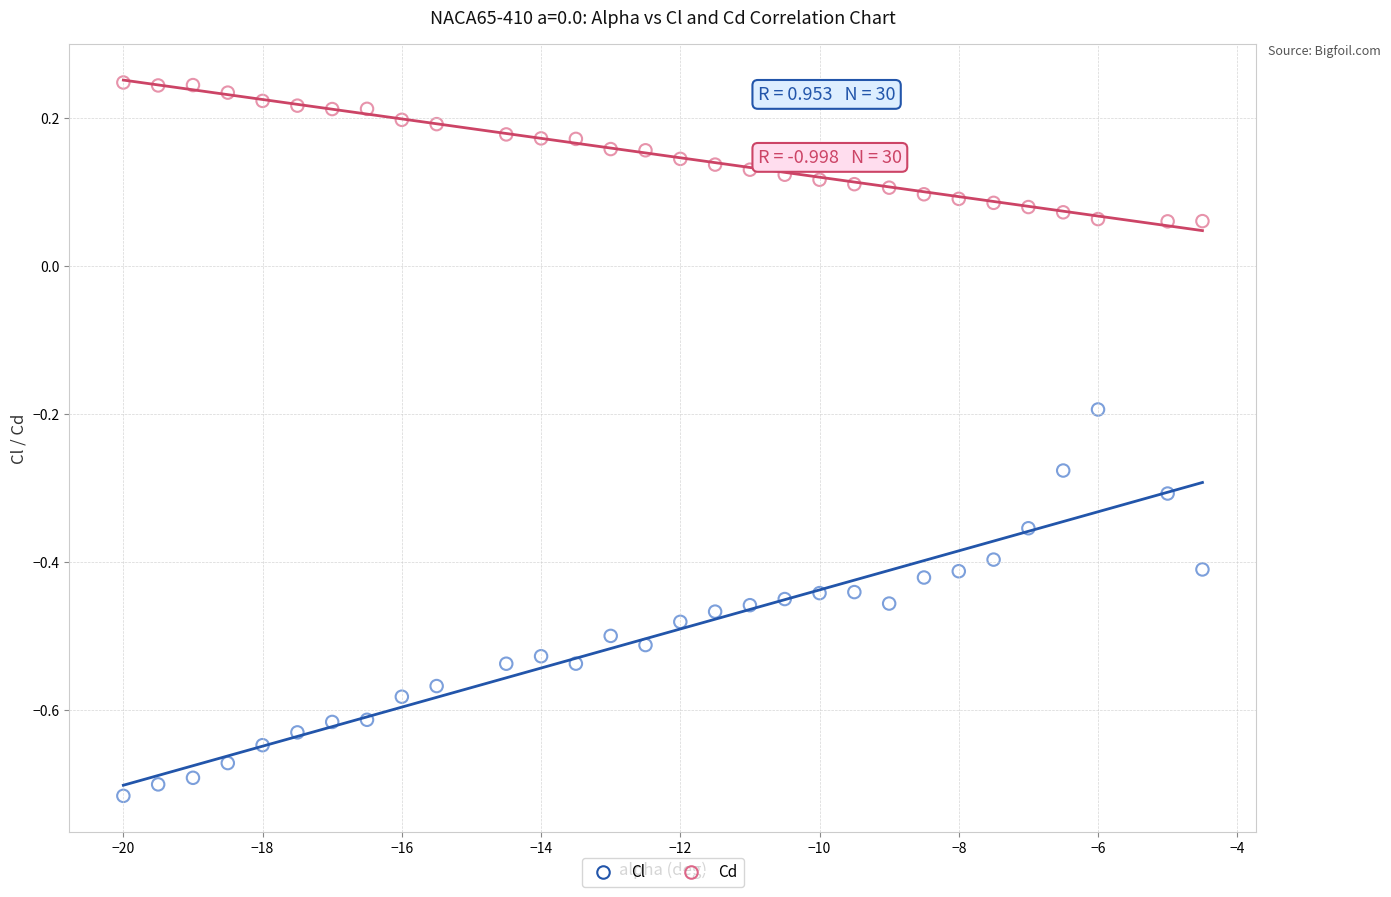

Across all data points, what is the range of Y values (max minus min)?

1.0